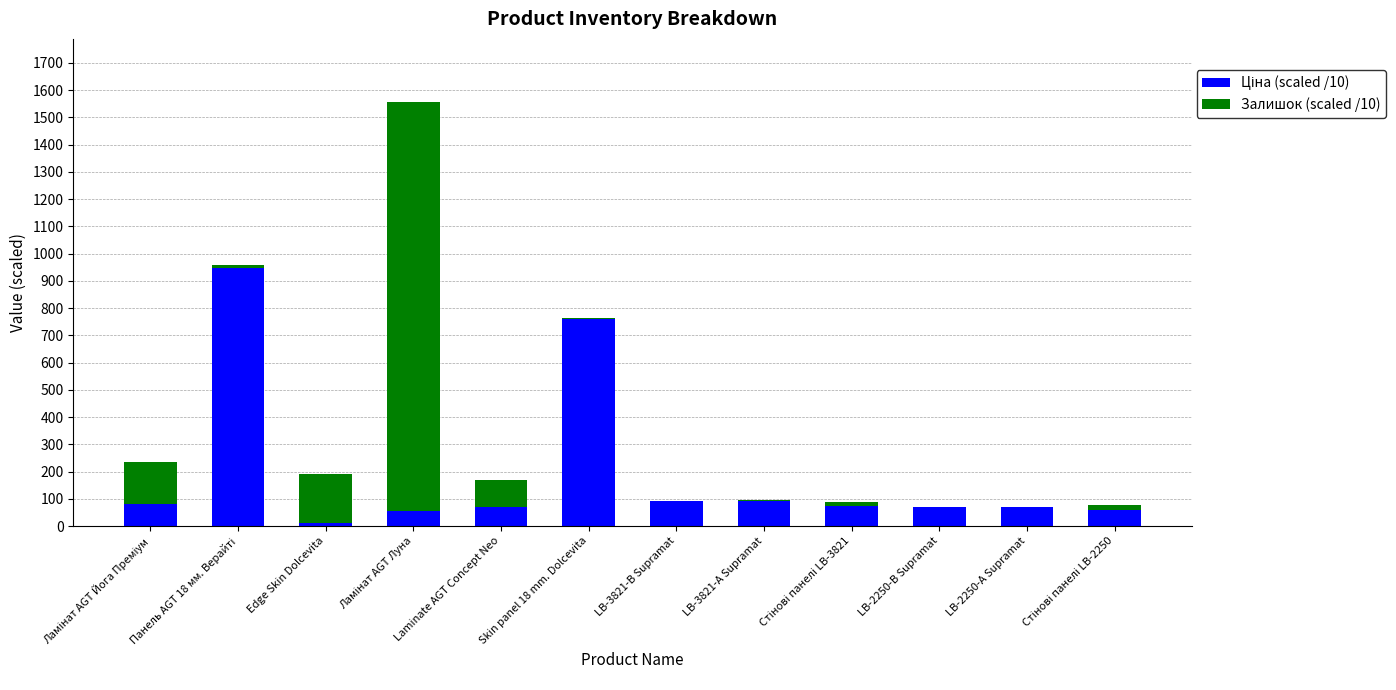

True or false: Залишок (scaled /10) has a value of 153.4 at Ламінат AGT Йога Преміум.

True